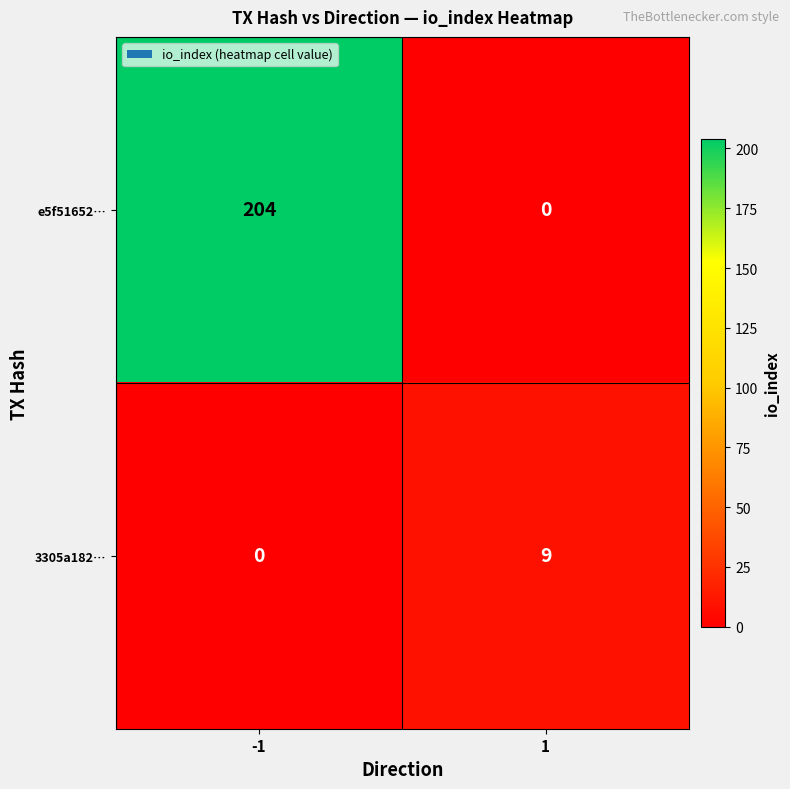

What is the total value across all series at -1?

204